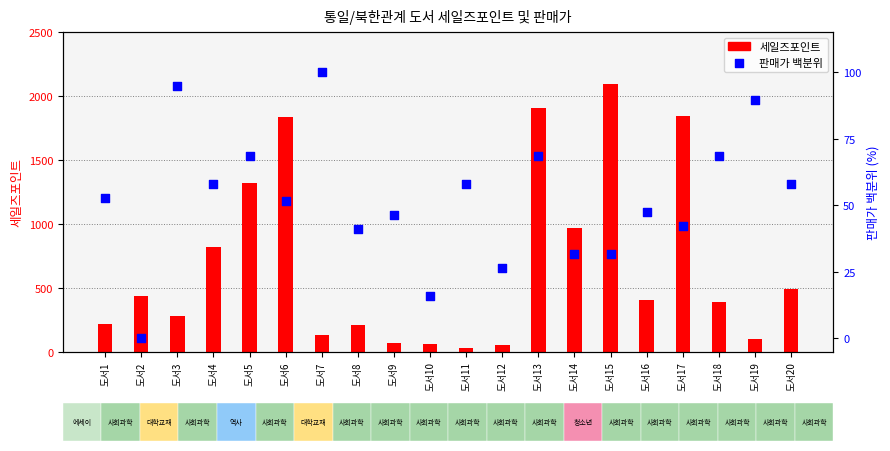

What is the ratio of the value at 도서15 to the value at 도서7?

0.3